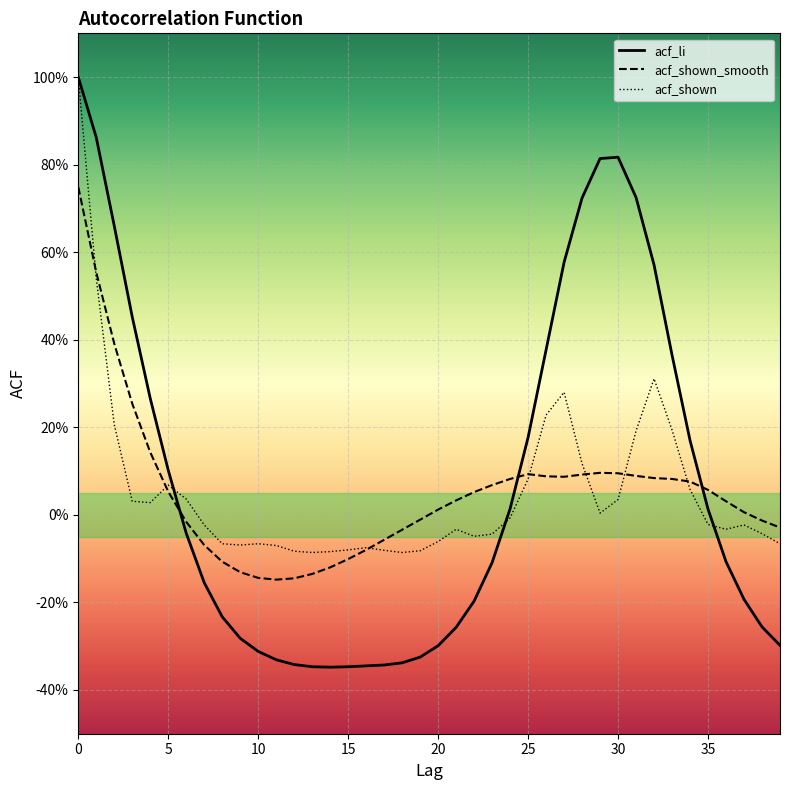

Is this an area chart (filled region under the line)?

No